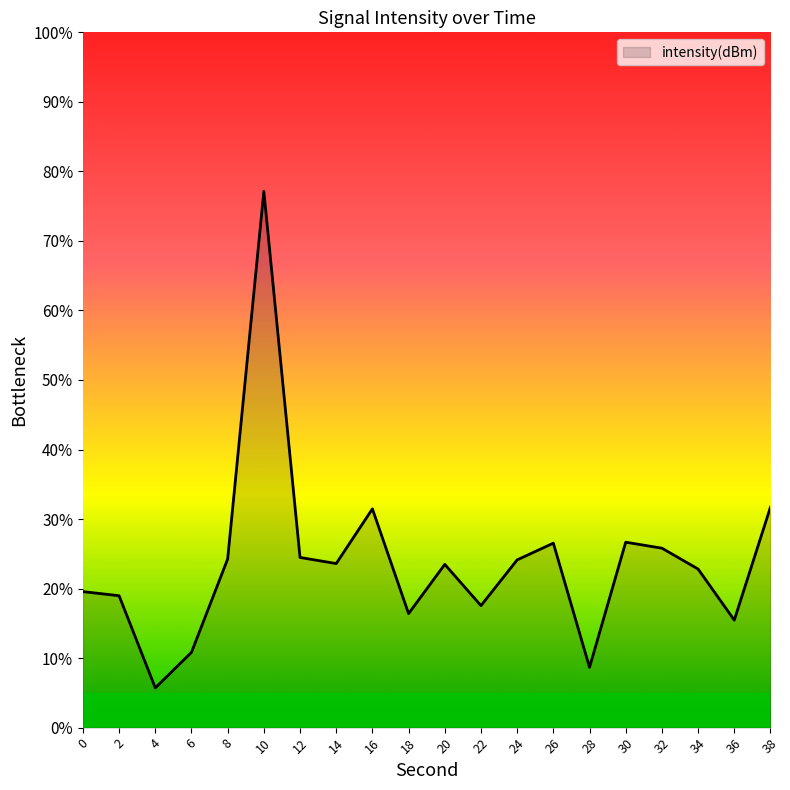

What is the sum of all values?

475.2